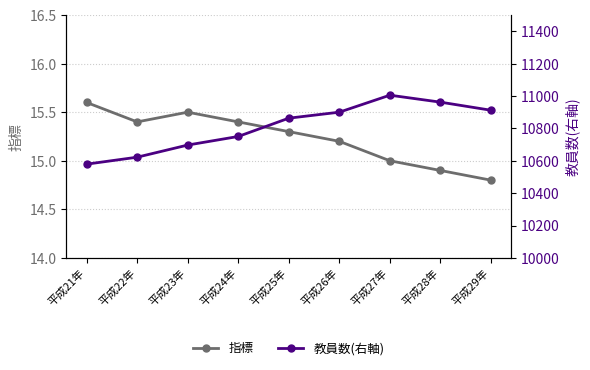

Reading left to right, what are all the values shown in this chart?

指標: 平成21年=15.6	平成22年=15.4	平成23年=15.5	平成24年=15.4	平成25年=15.3	平成26年=15.2	平成27年=15.0	平成28年=14.9	平成29年=14.8
教員数(右軸): 平成21年=10579.0	平成22年=10622.0	平成23年=10697.0	平成24年=10750.0	平成25年=10863.0	平成26年=10900.0	平成27年=11005.0	平成28年=10962.0	平成29年=10912.0